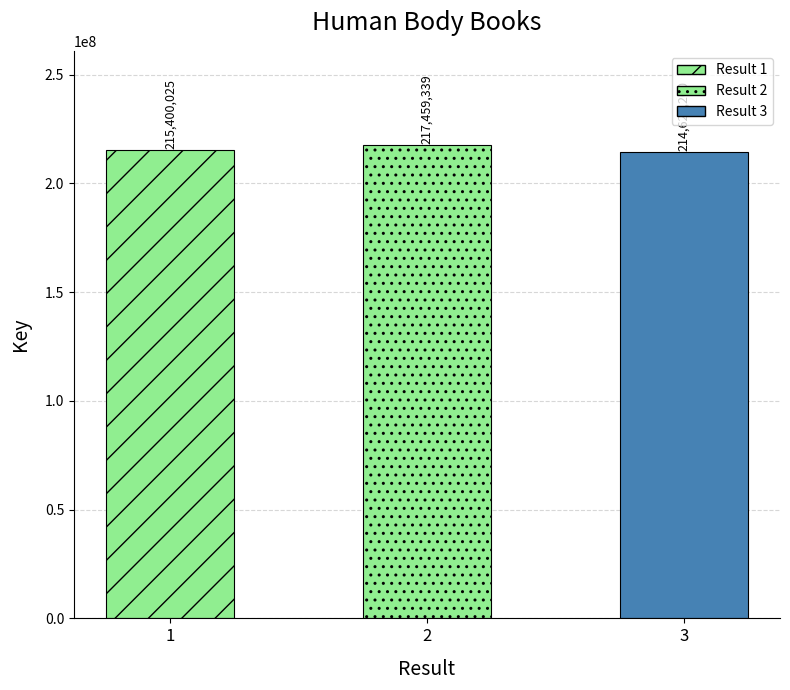

How many series are shown in this chart?

1